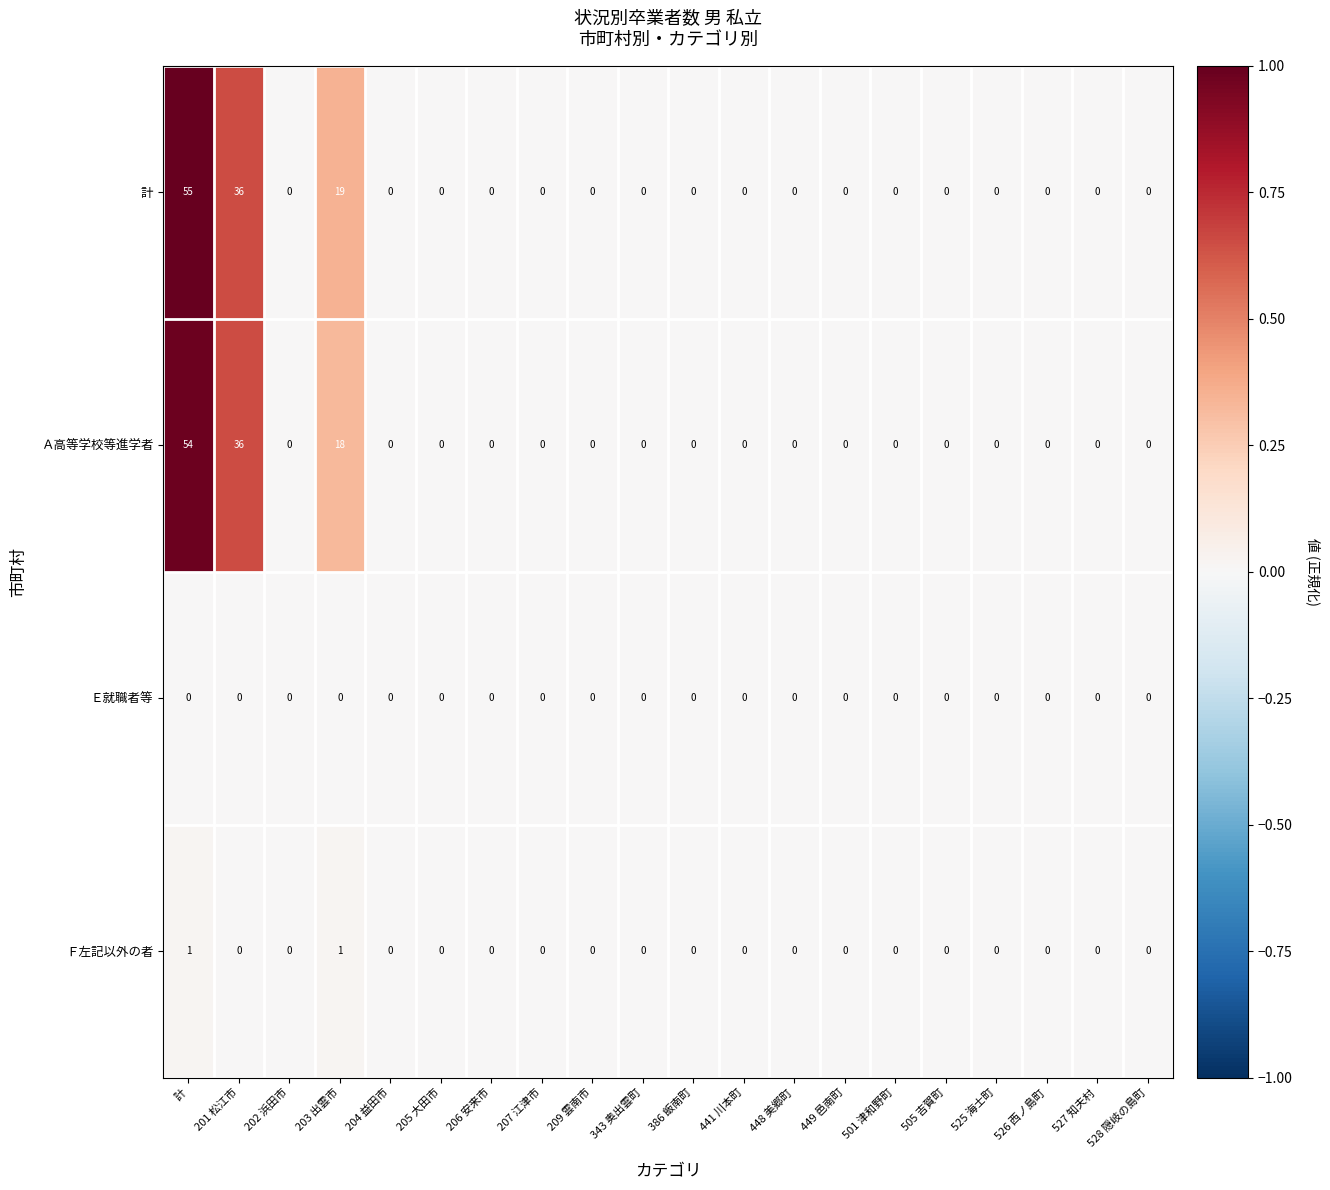

At which category does the chart reach its peak across all series?

計